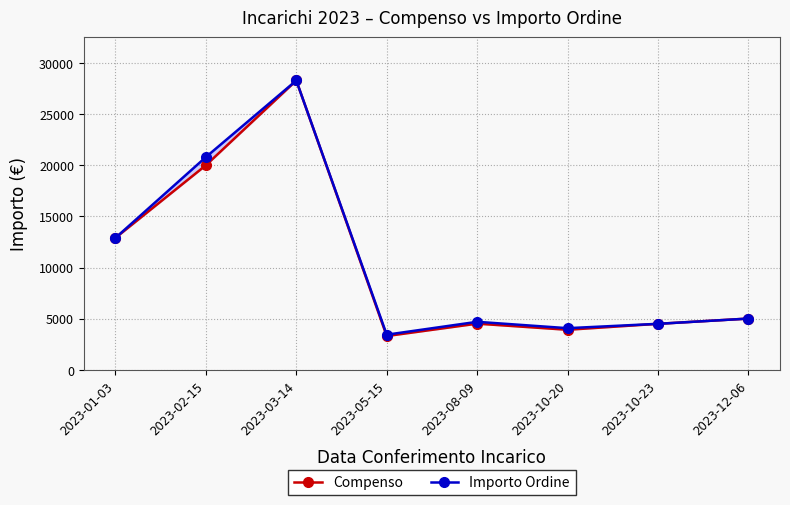

True or false: Importo Ordine has more than 1 points higher than both neighbors.

True